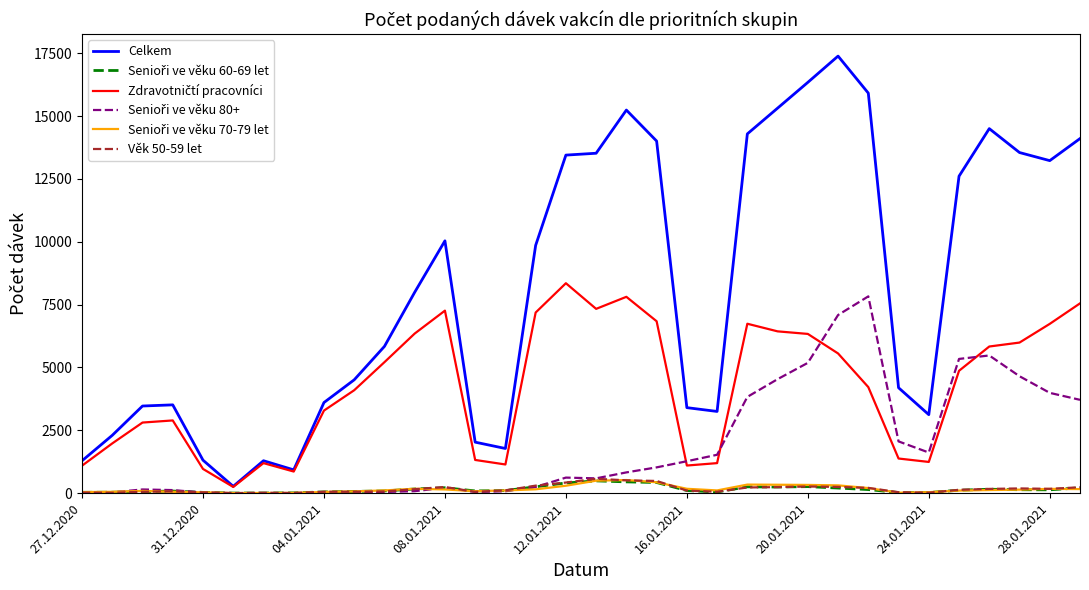

True or false: Celkem has more than 2 points higher than both neighbors.

True